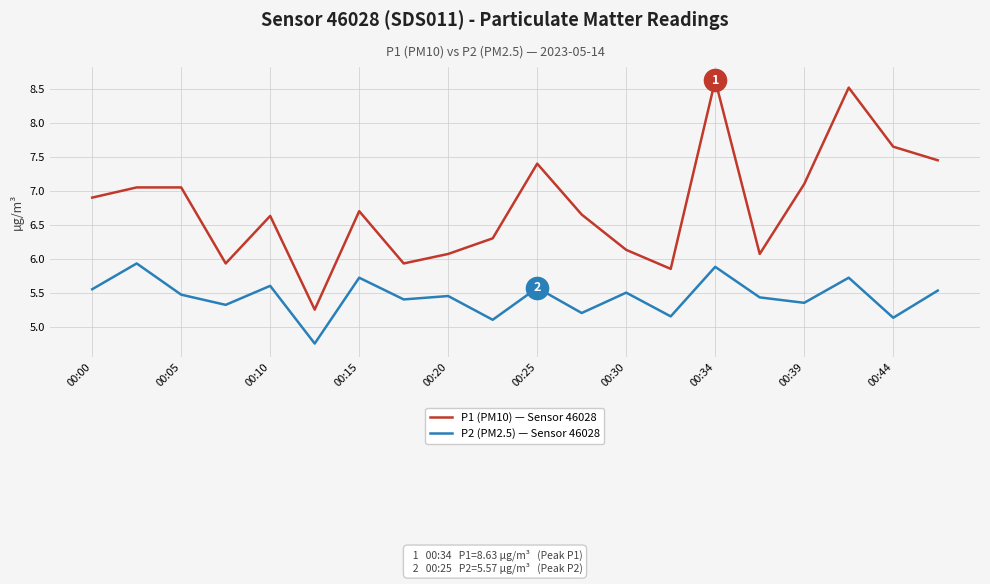

Does the chart have visible grid lines?

Yes